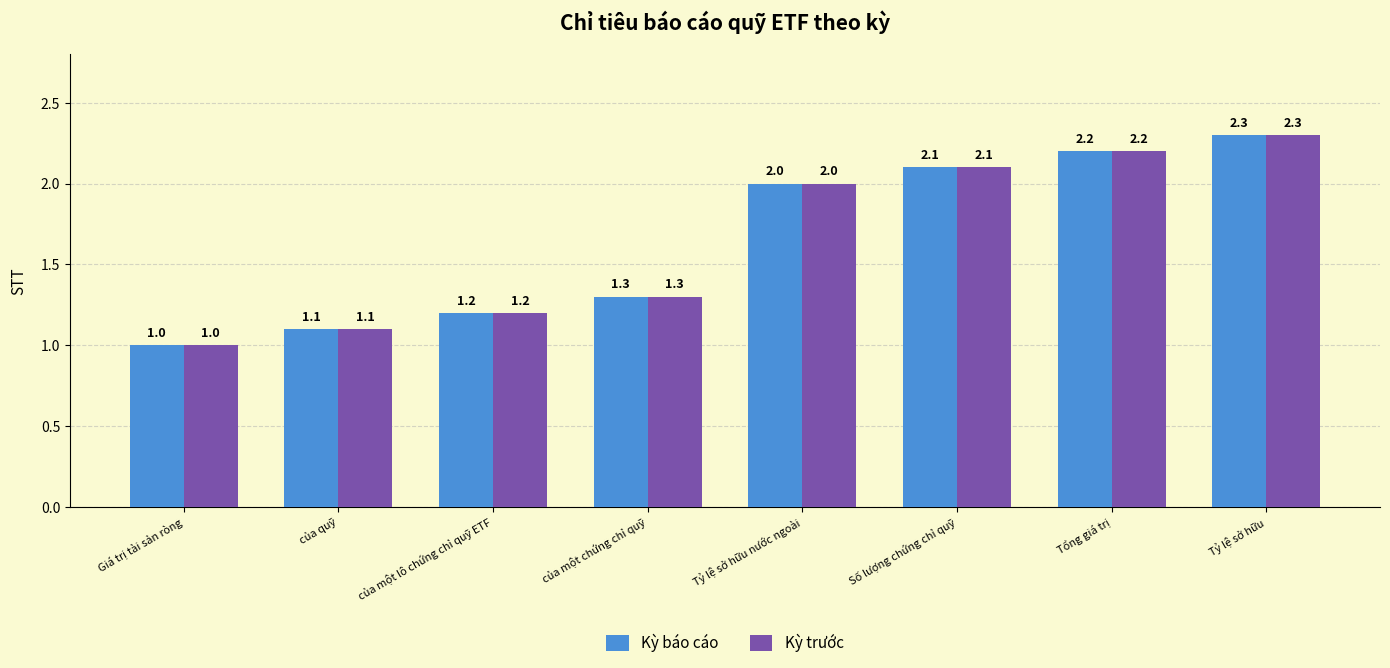

What is the value of the Kỳ báo cáo bar at the 5th from the left?

2.0